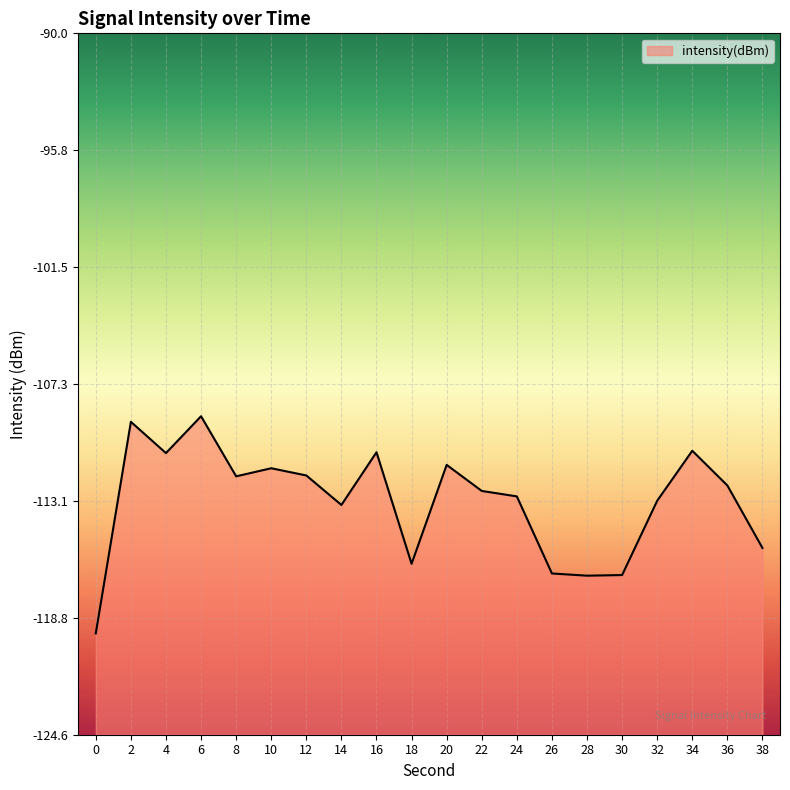

What value does the data have at 10?

-111.5